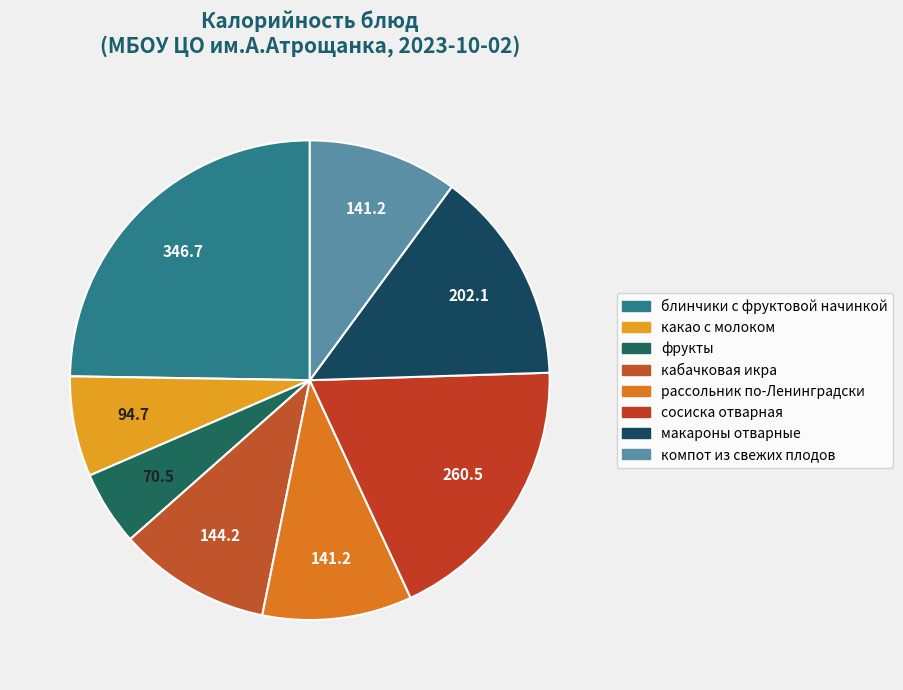

How many slices are in this pie chart?

8